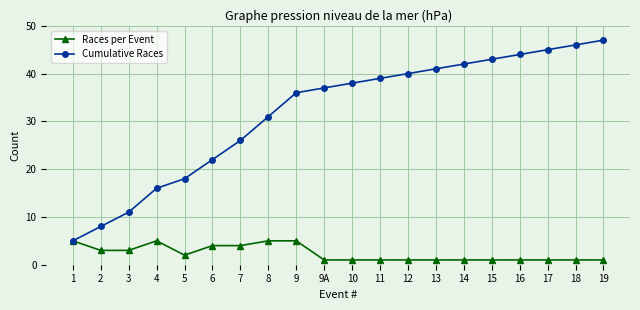

Which series changed the most between 4 and 7?

Cumulative Races